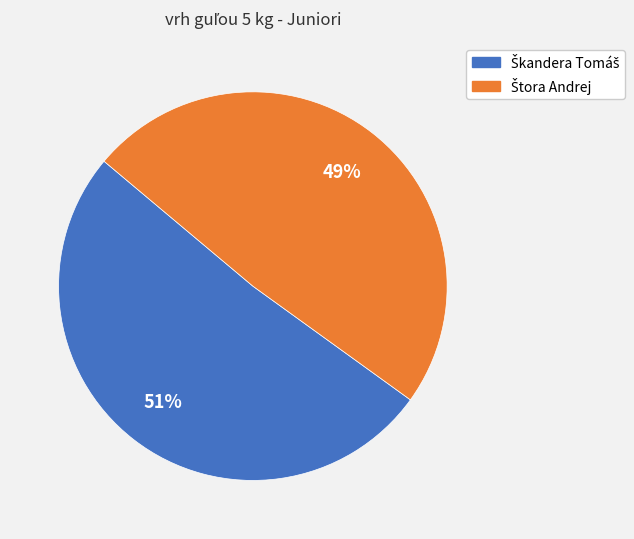

Does any single category account for the majority?

Yes